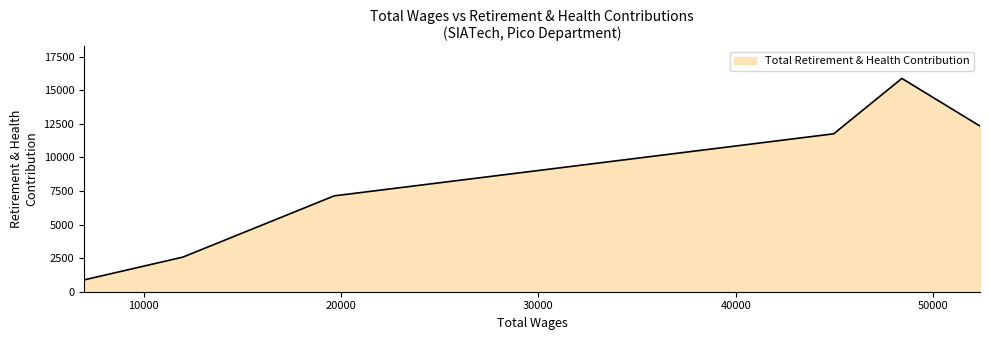

What is the minimum value shown in the chart?

879